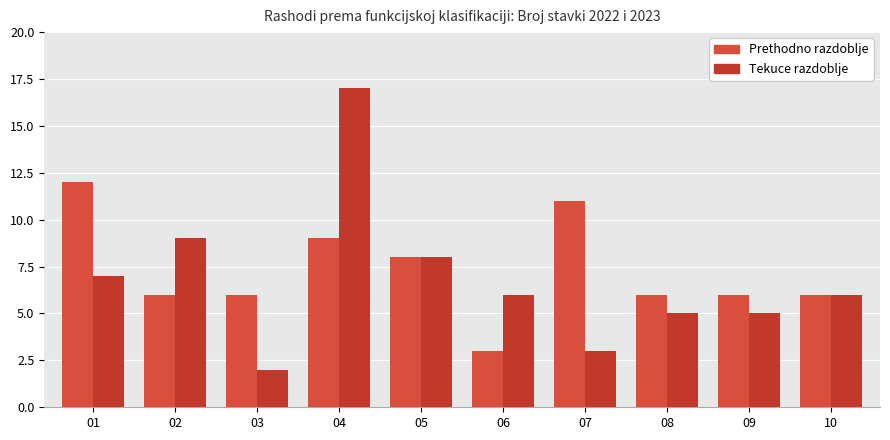

The Prethodno razdoblje series shows 14 at 07. True or false?

False